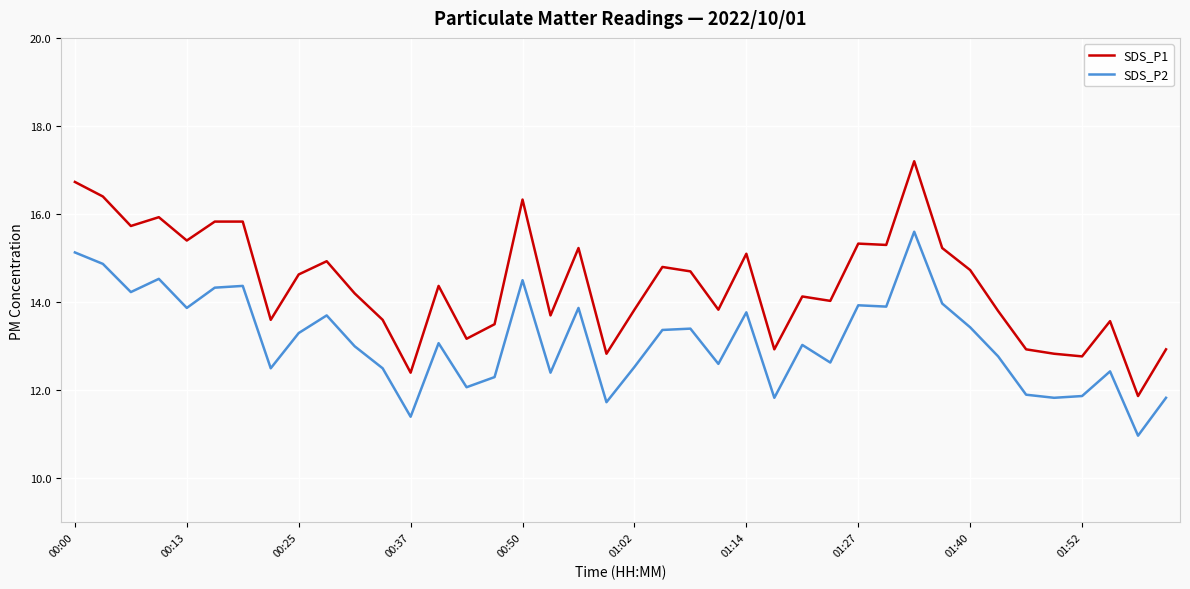

Which series has the largest range (max minus min)?

SDS_P1